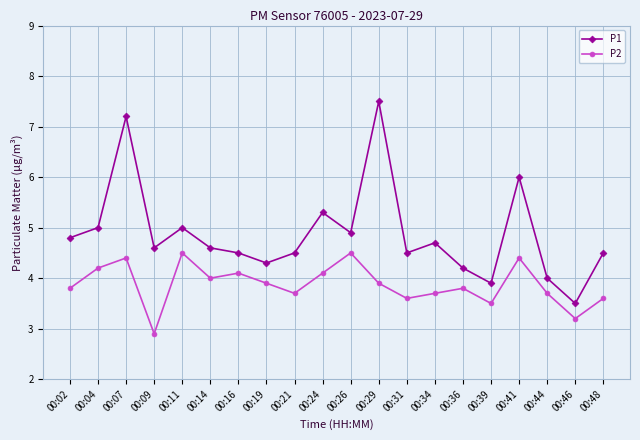

At how many categories does at least one series exceed 2?

20